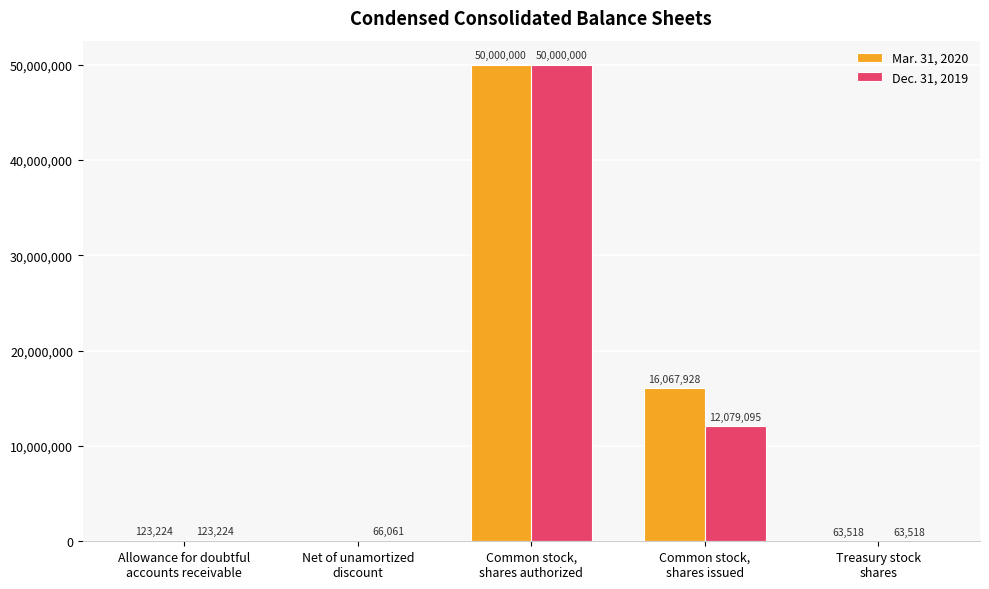

What is the sum of all Dec. 31, 2019 values?

62331898